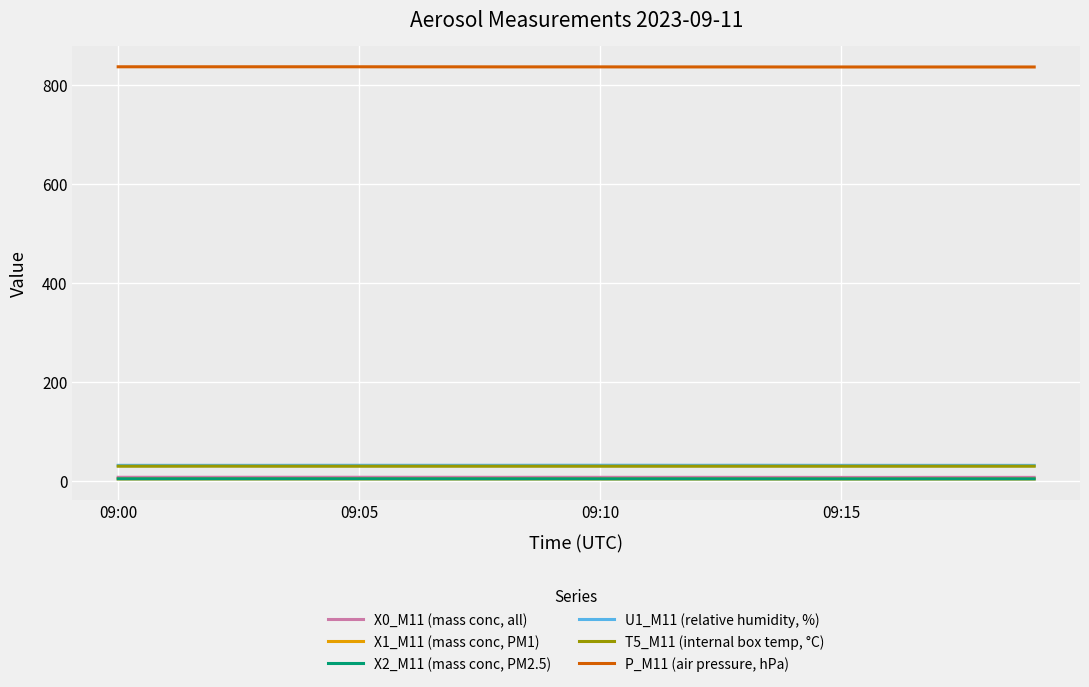

True or false: X0_M11 (mass conc, all) and X1_M11 (mass conc, PM1) cross at least once.

False